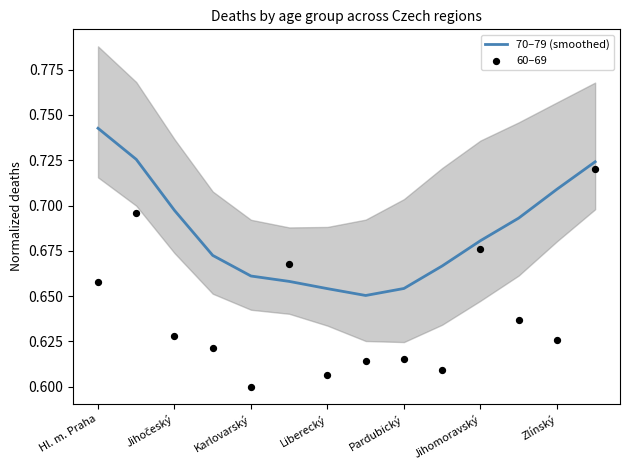

What are all the series names shown in the legend?

70–79 (smoothed), 60–69